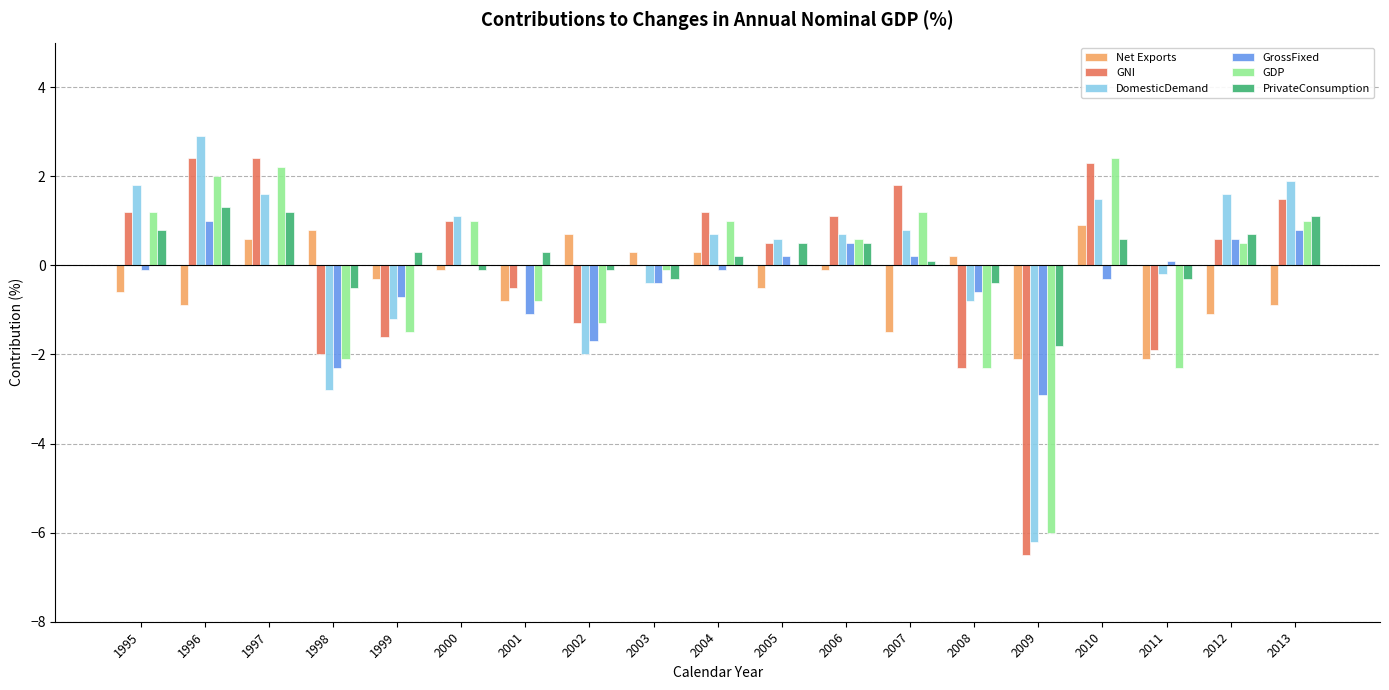

What is the total value across all series at 2007?

2.6